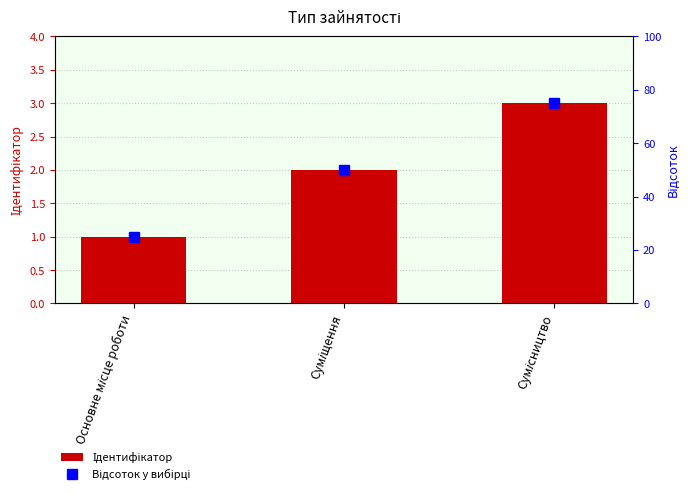

At which label is Ідентифікатор closest to 2?

Суміщення